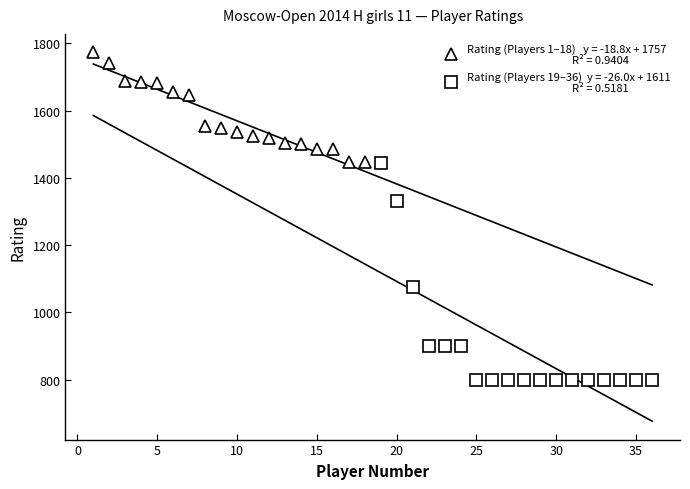

Reading left to right, transcribe all the data shown in this chart.

Rating (Players 1-18): 1773	1740	1687	1684	1681	1656	1645	1554	1549	1537	1525	1519	1502	1499	1487	1487	1446	1446
Rating (Players 19-36): 1443	1330	1075	900	900	900	800	800	800	800	800	800	800	800	800	800	800	800